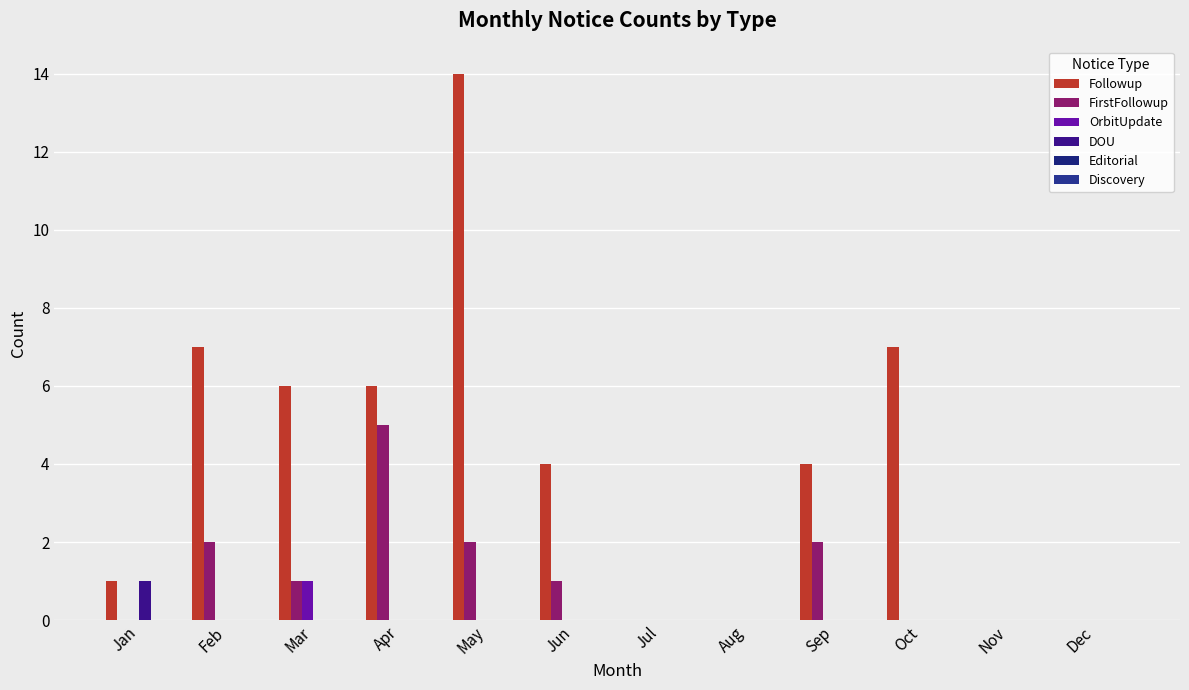

Are the bars horizontal?

No